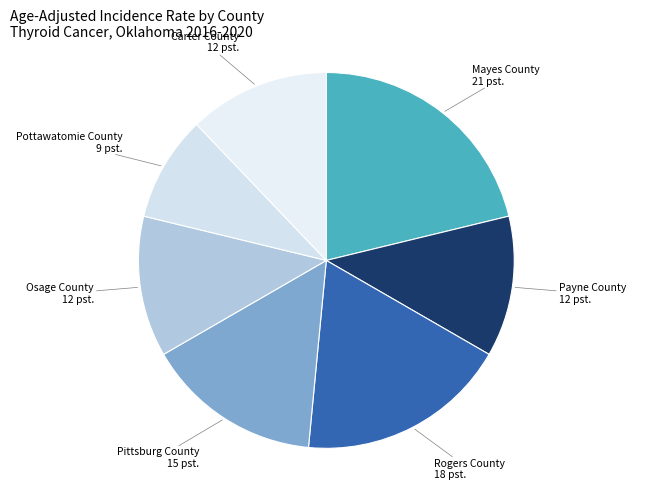

Combined, do Payne County and Rogers County account for over 50%?

No